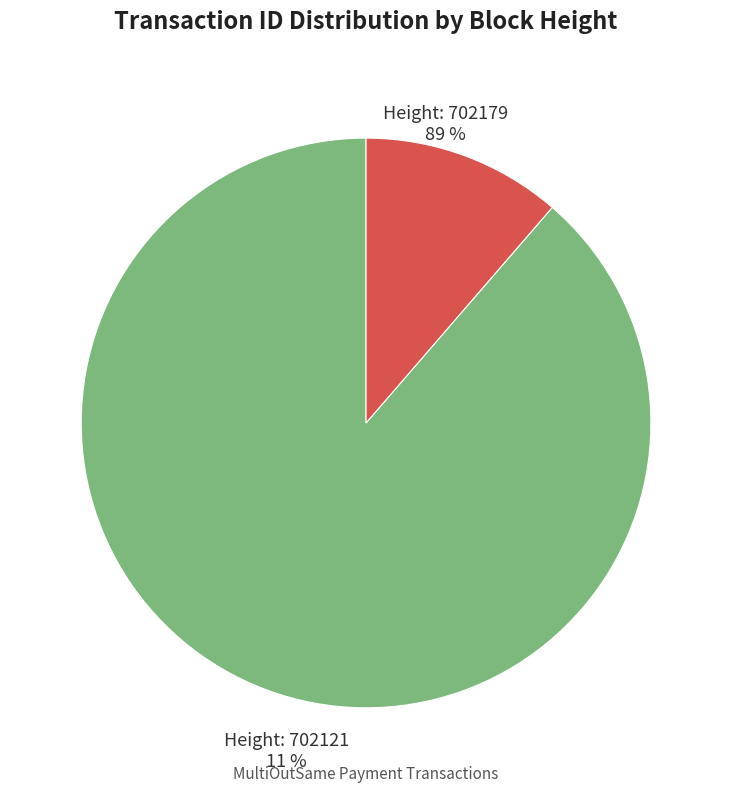

What percentage is the 702121 slice, to the nearest percent?

11%